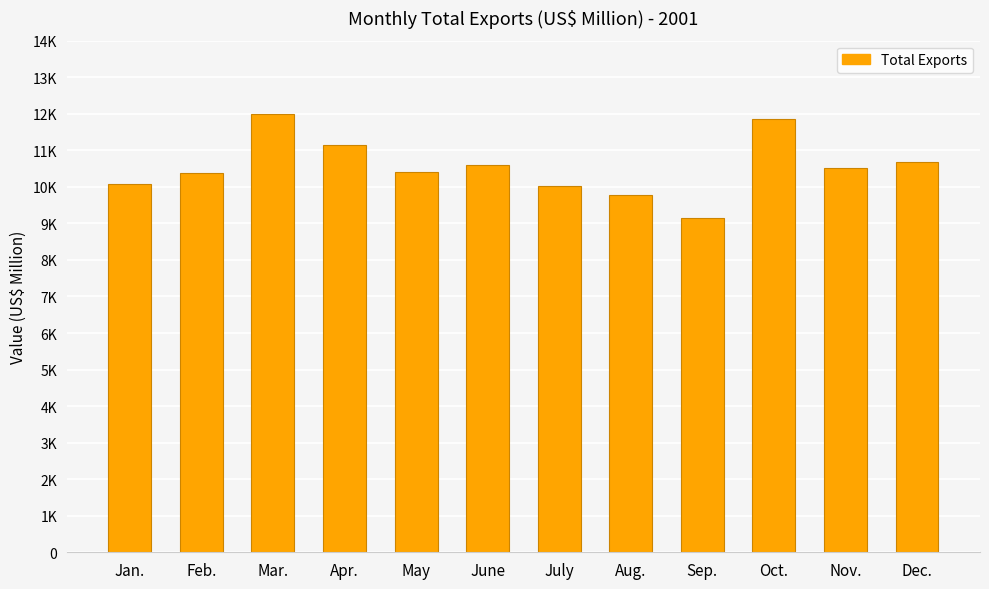

Reading right to left, transcribe all the data shown in this chart.

Dec.=10669.5	Nov.=10515.6	Oct.=11862.5	Sep.=9138.5	Aug.=9773.2	July=10023.8	June=10609.0	May=10406.6	Apr.=11152.1	Mar.=12003.9	Feb.=10389.2	Jan.=10064.7